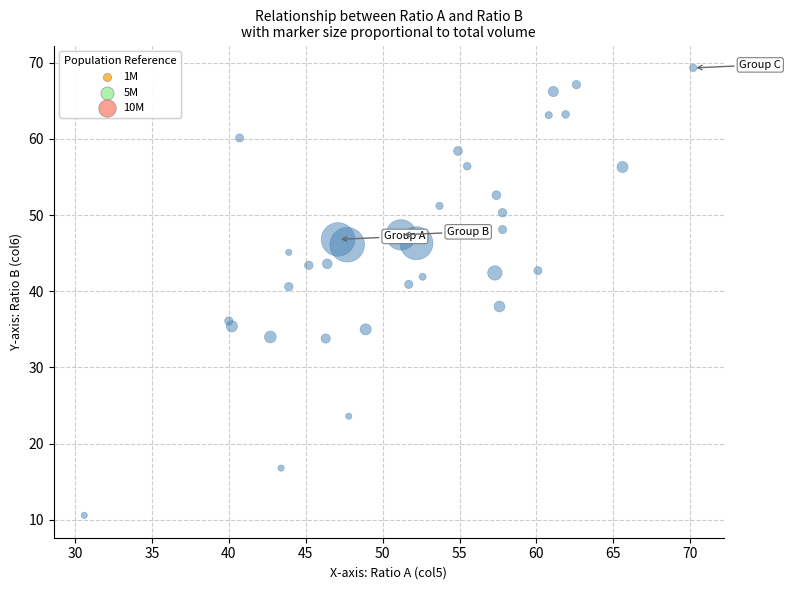

What is the range of X values (max minus min)?

39.6